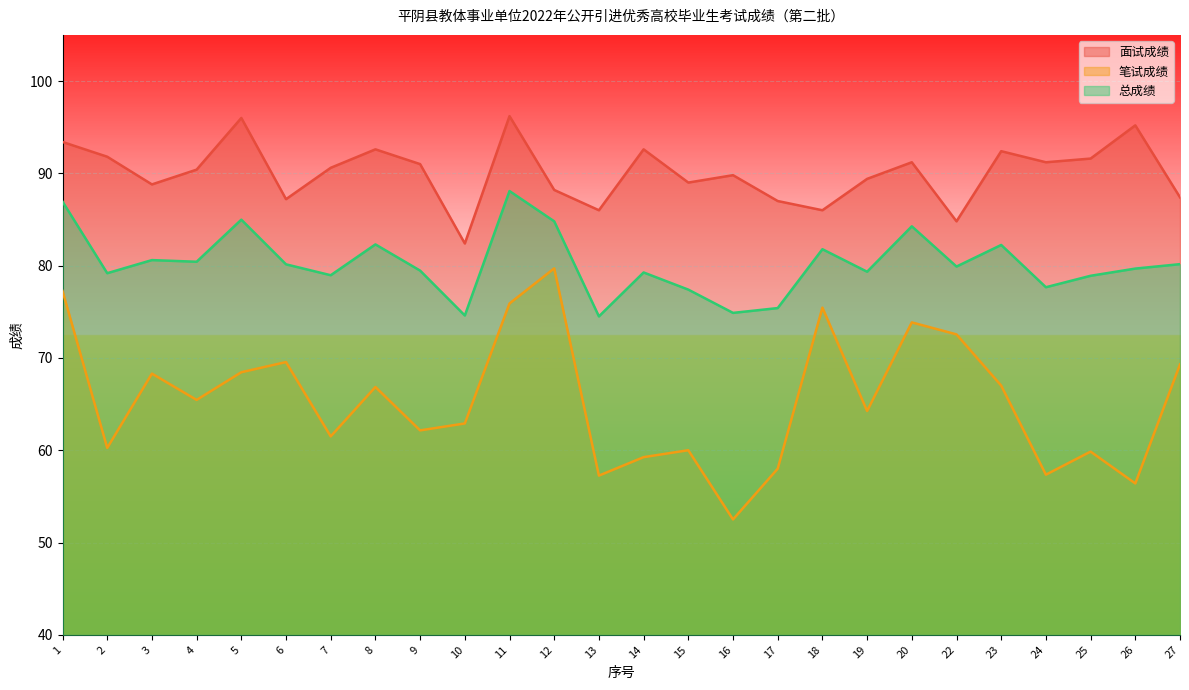

Is the value of 面试成绩 at 18 greater than the value of 总成绩 at 7?

Yes